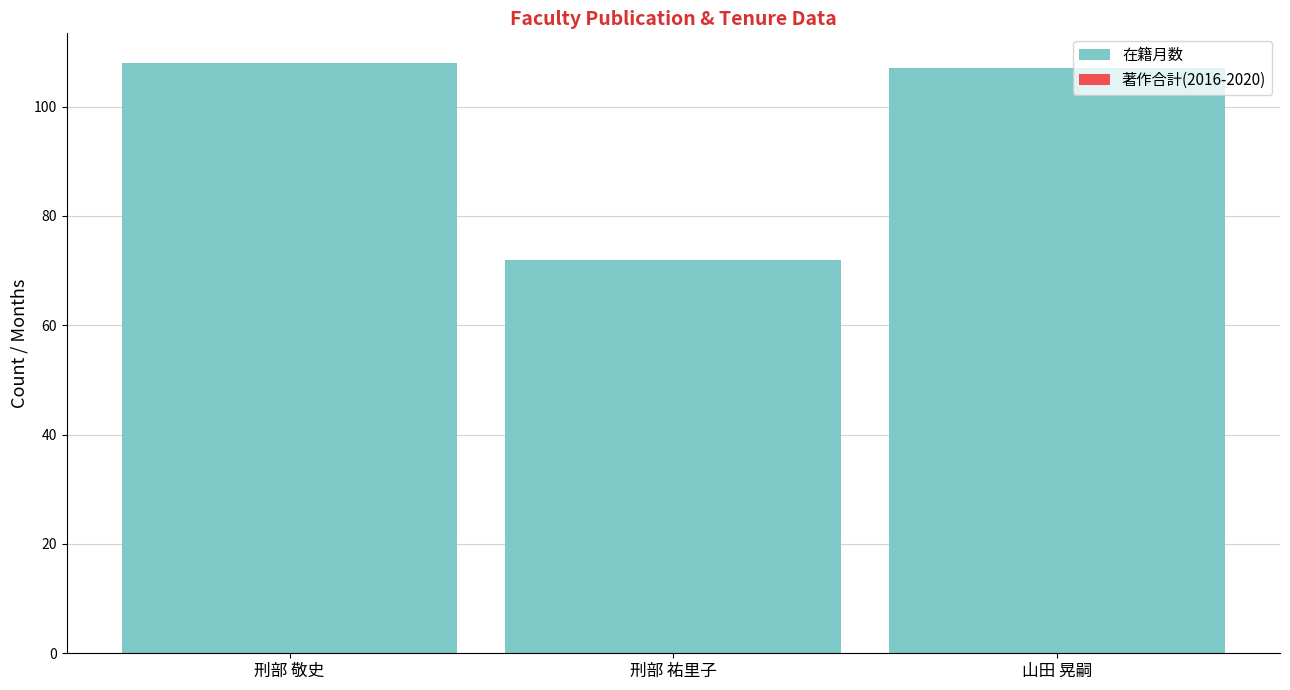

What is the label of the 2nd bar from the right?

刑部 祐里子